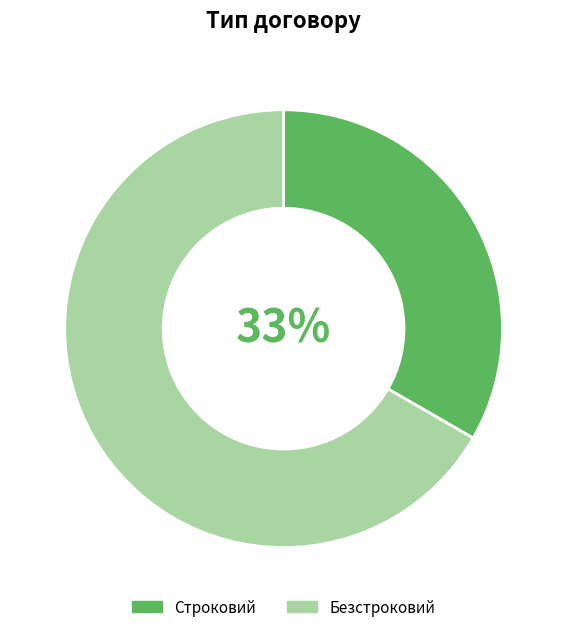

The Безстроковий slice represents 72% of the pie. True or false?

False